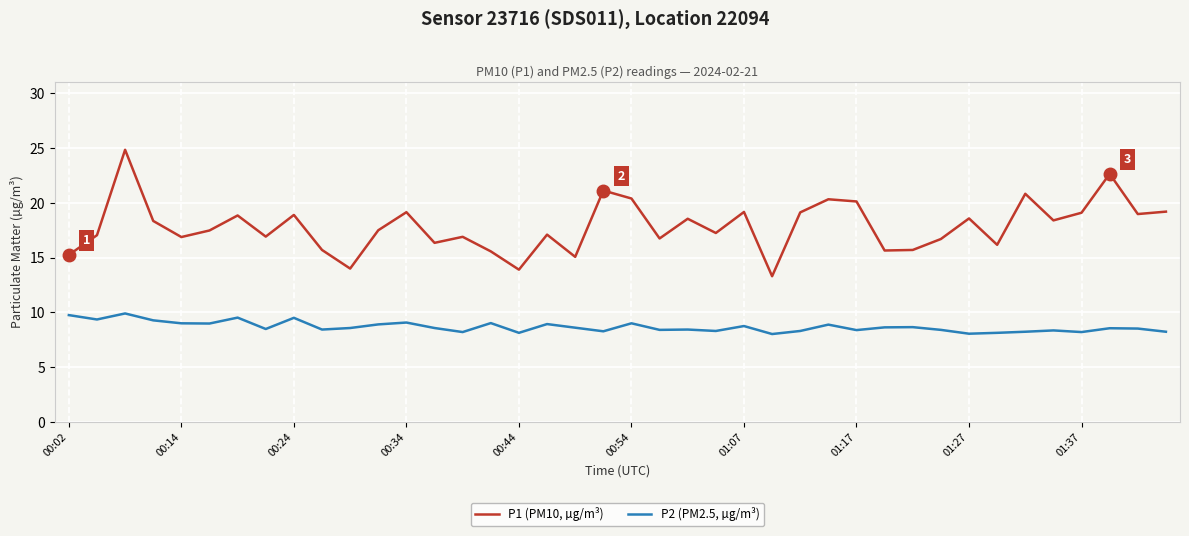

List the series in order of their peak value, lowest first.

P2 (PM2.5, µg/m³), P1 (PM10, µg/m³)